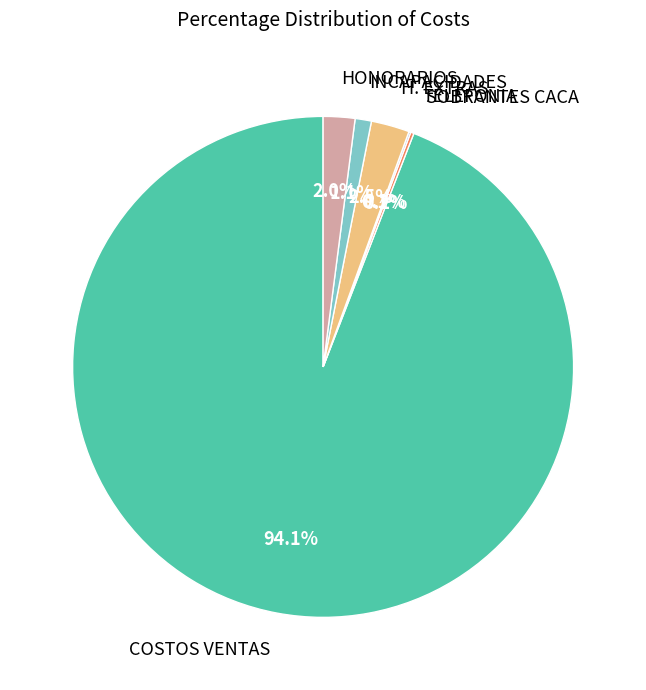

Does any single category account for the majority?

Yes